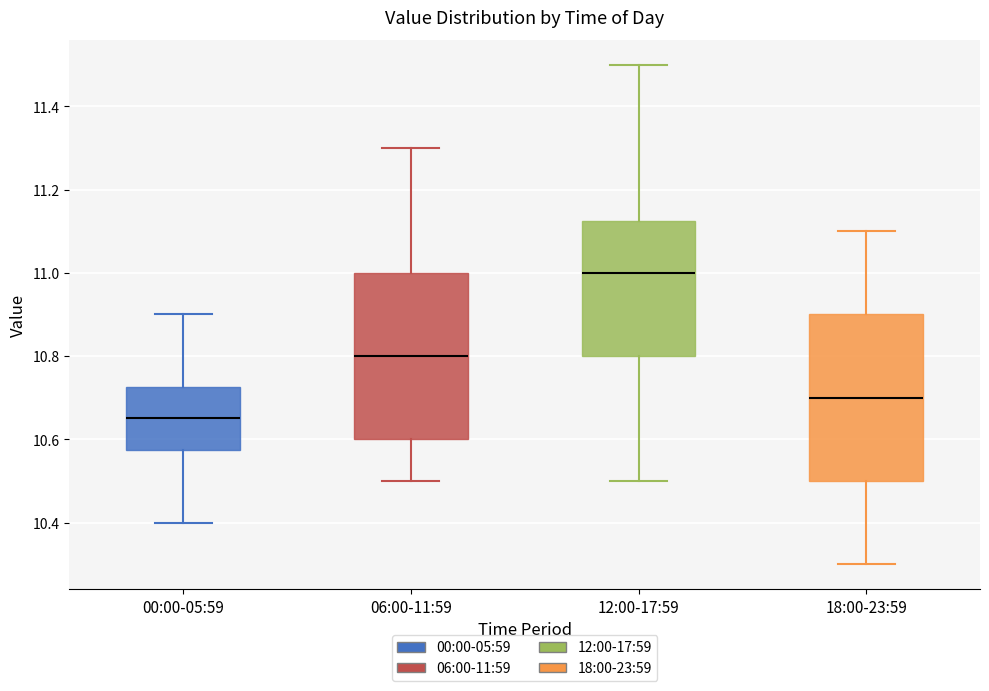

Where does the lower whisker of the box for 00:00-05:59 end on the y-axis? The values are not printed on the chart, so give them approximately, as read against the axis.

10.40